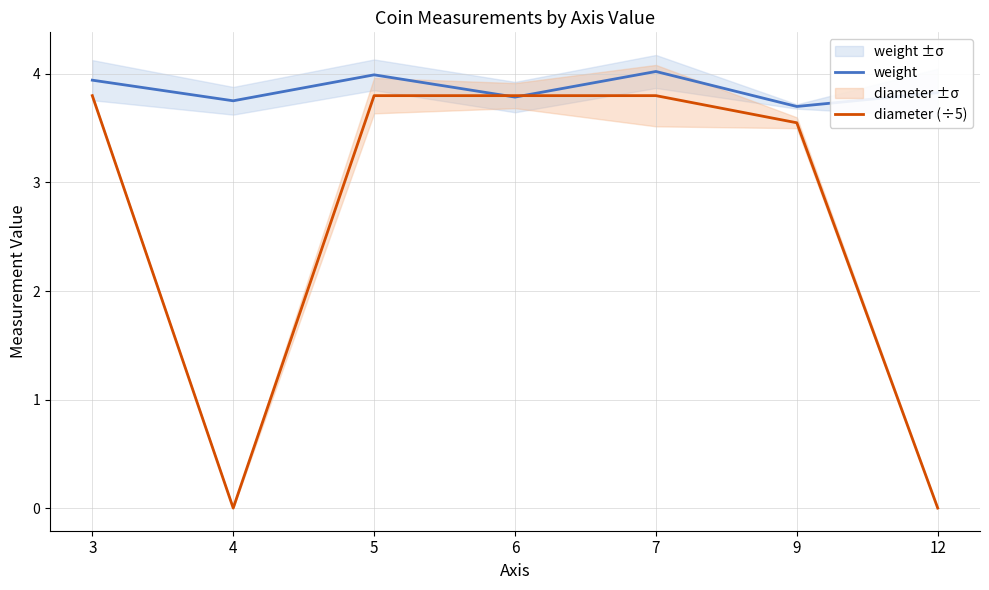

In weight, how many points are lower than both neighbors (excluding endpoints)?

3